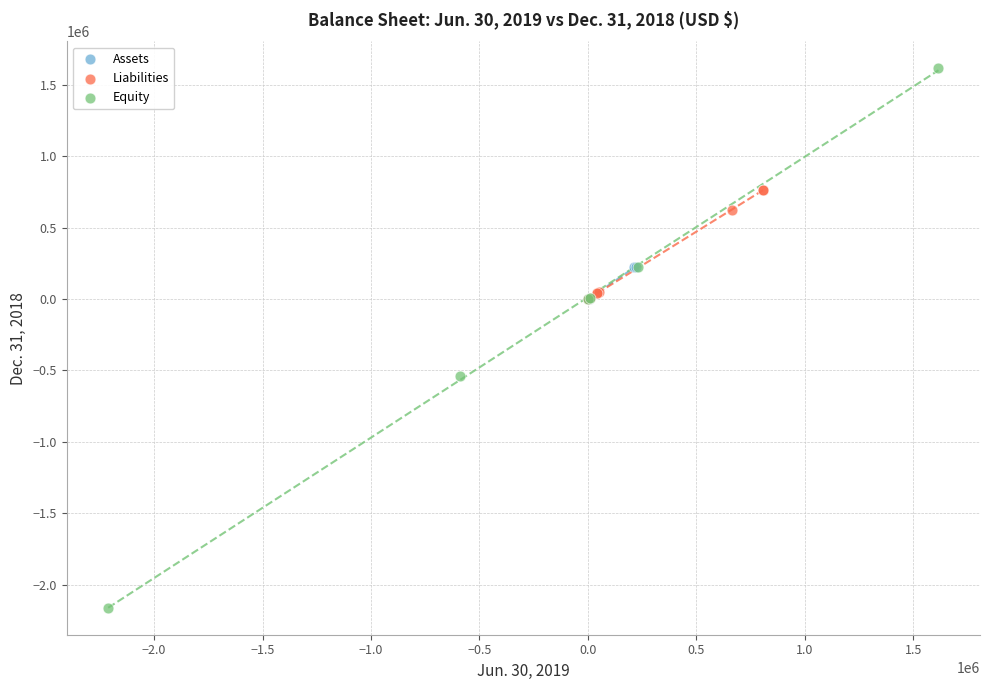

Which series reaches the maximum Y coordinate?

Equity